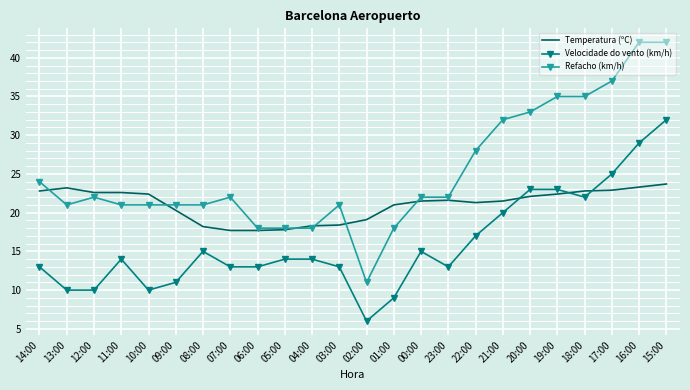

Between 04:00 and 00:00, which series saw the biggest shift?

Refacho (km/h)